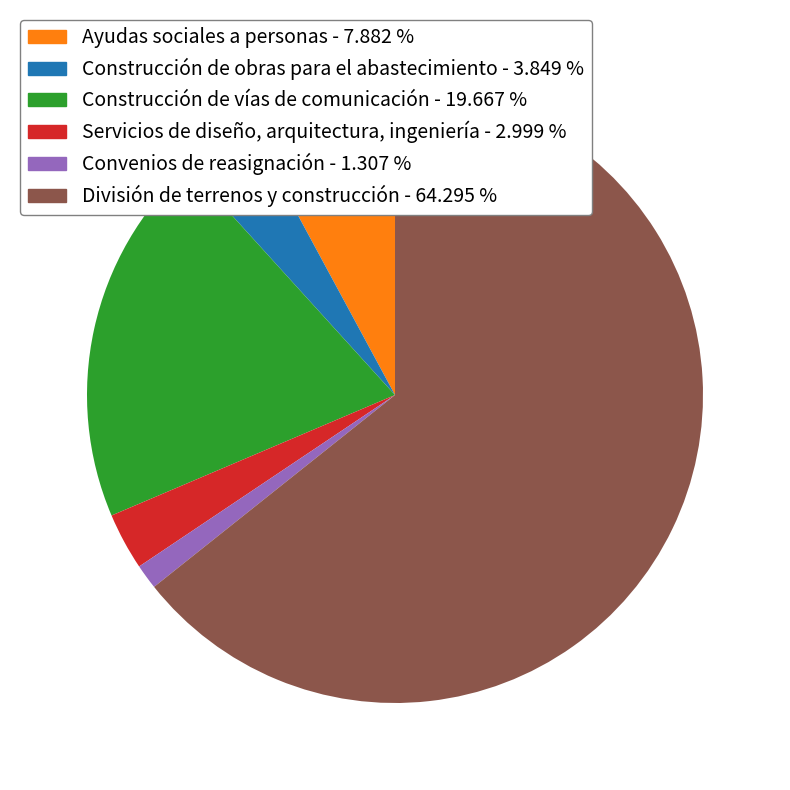

Which has a higher value, Construcción de vías de comunicación or Construcción de obras para el abastecimiento?

Construcción de vías de comunicación